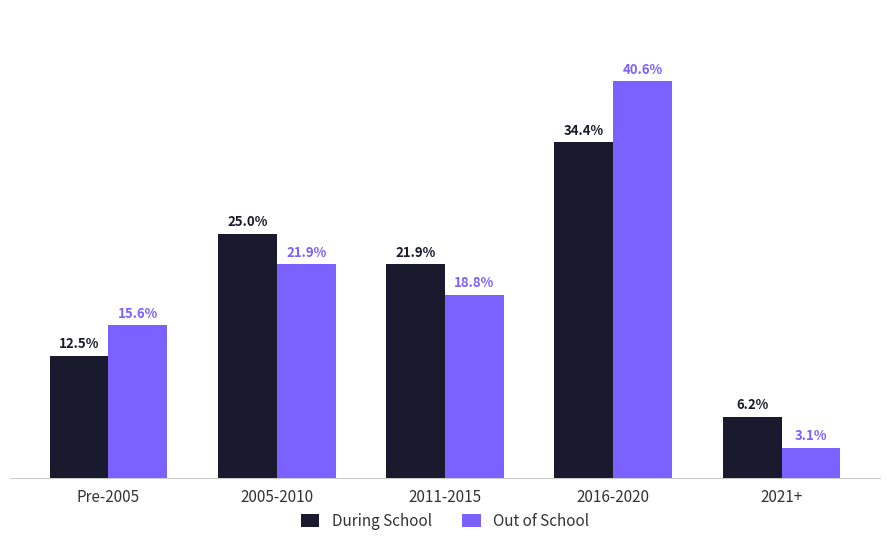

At which label is During School closest to 20?

2011-2015